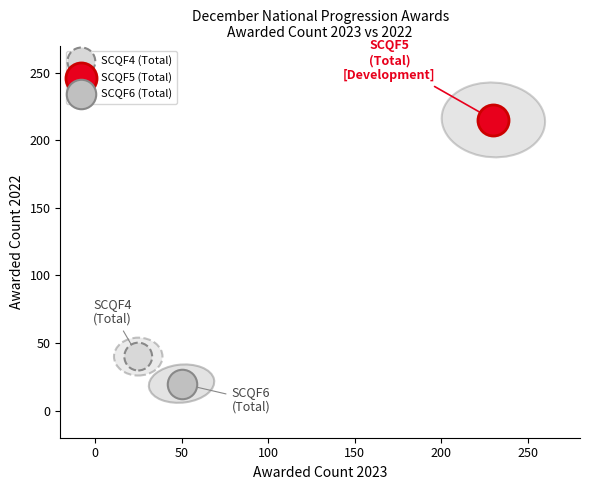

What are all the series names shown in the legend?

SCQF4 (Total), SCQF5 (Total), SCQF6 (Total)